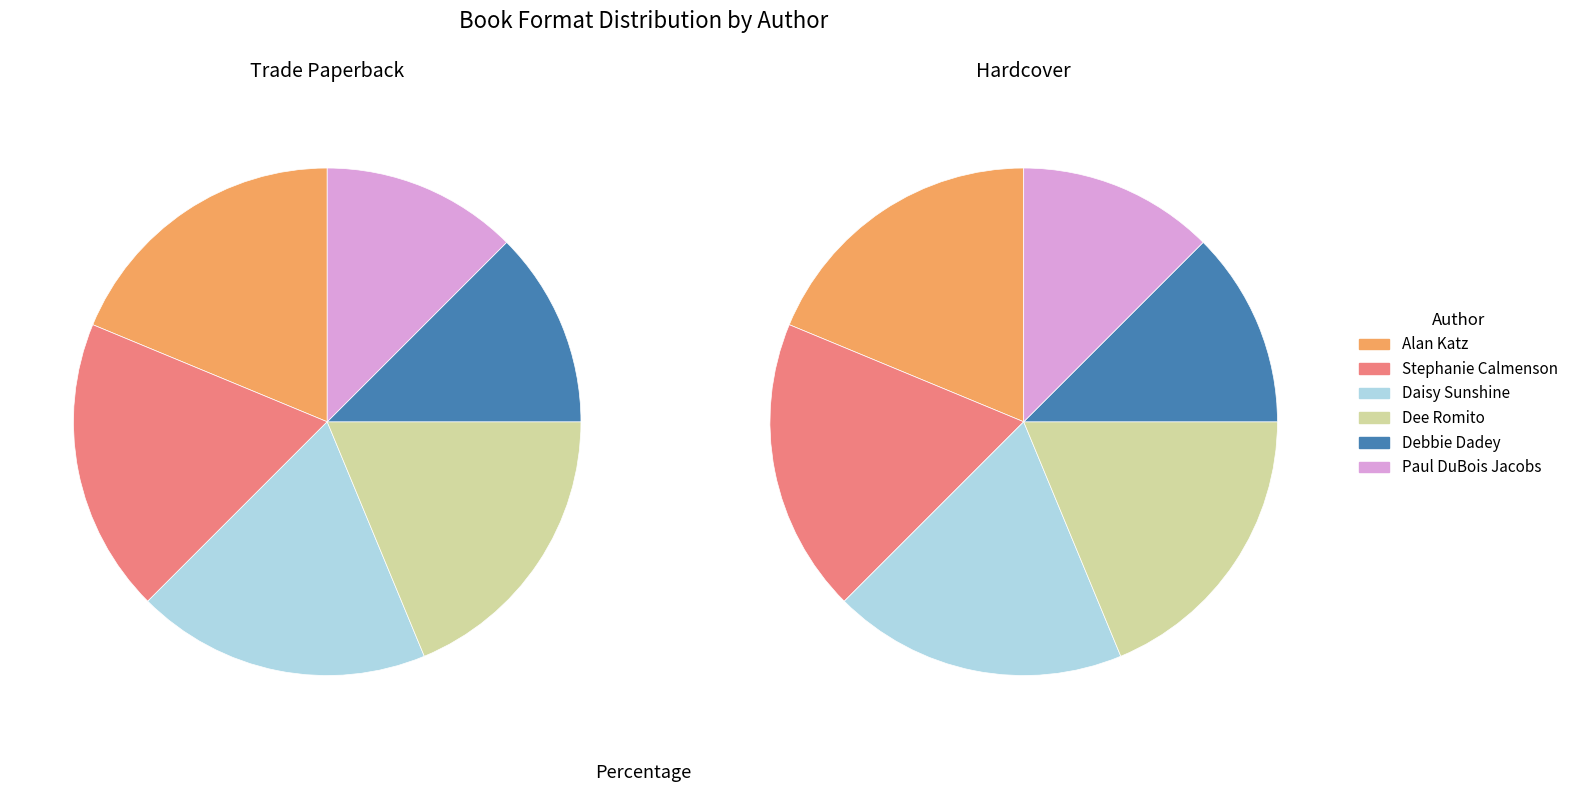

Rank the categories by value from highest to lowest.

Alan Katz, Stephanie Calmenson, Daisy Sunshine, Dee Romito, Debbie Dadey, Paul DuBois Jacobs